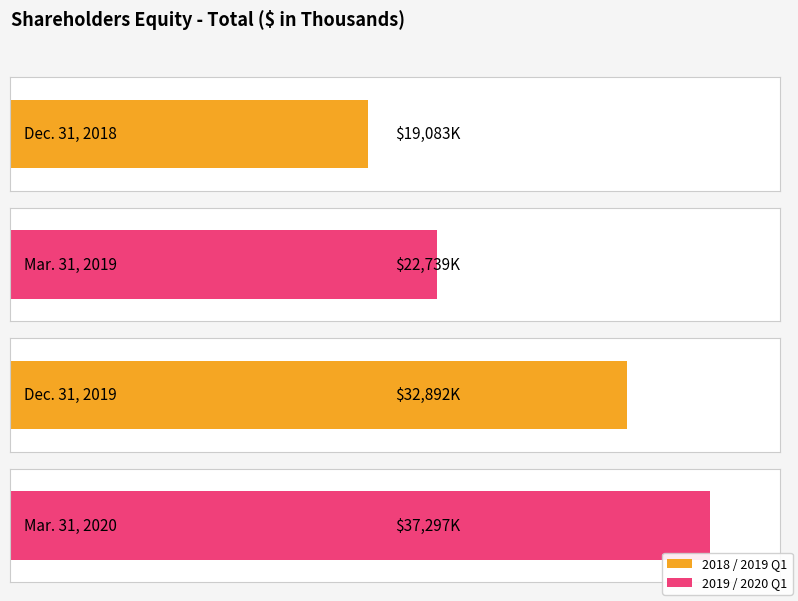

What is the minimum value shown in the chart?

19083